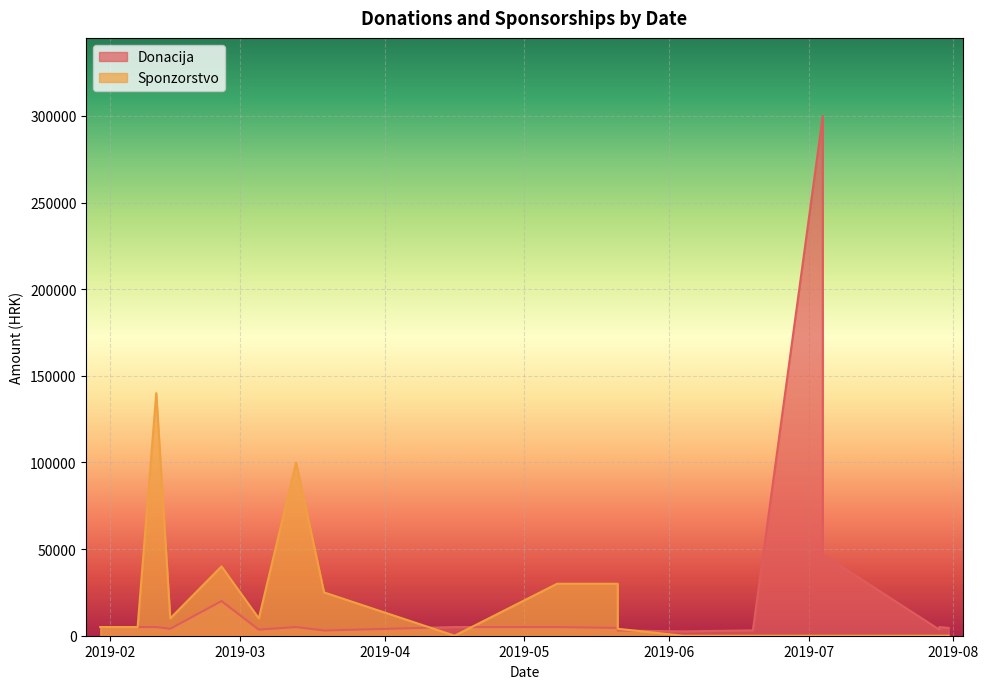

Which category has the lowest value across all series?

2019-06-19